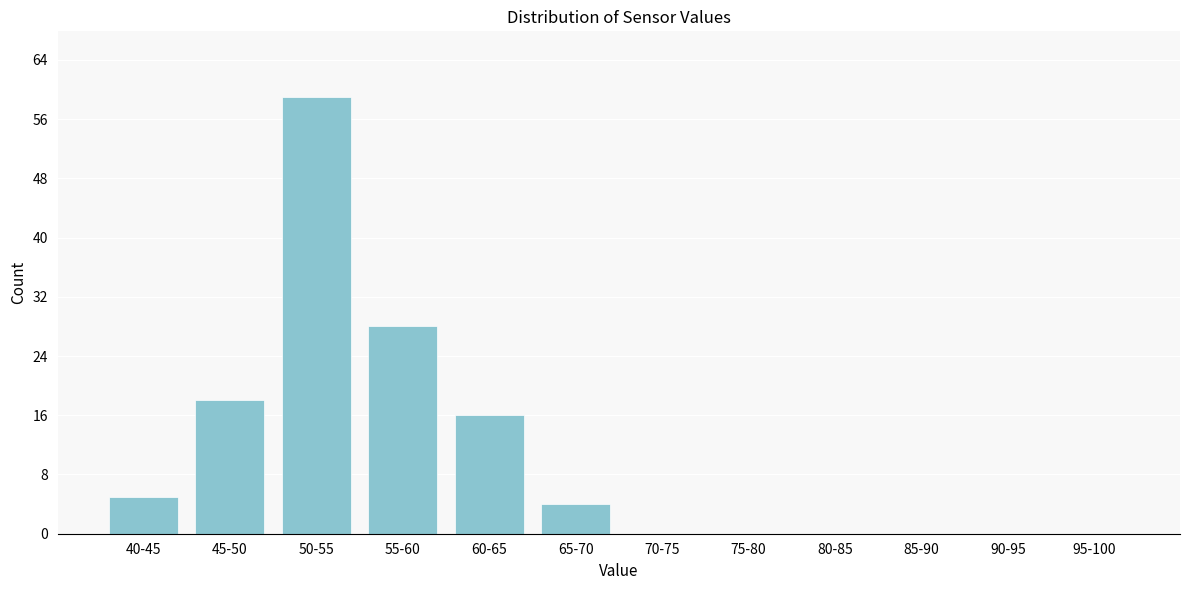

Reading left to right, transcribe all the data shown in this chart.

40-45=5	45-50=18	50-55=59	55-60=28	60-65=16	65-70=4	70-75=0	75-80=0	80-85=0	85-90=0	90-95=0	95-100=0